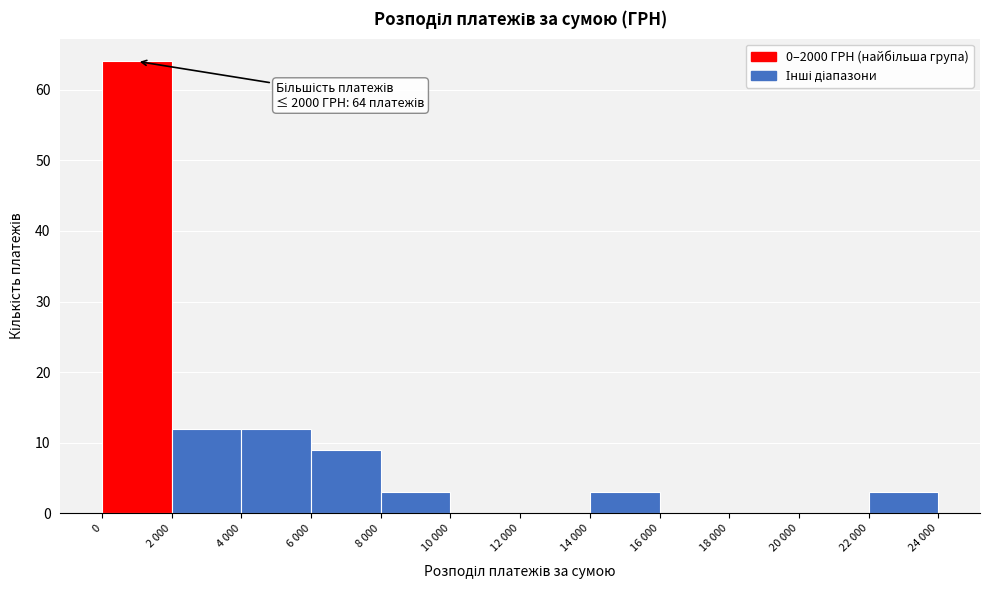

Reading left to right, extract all data points from this chart.

0=64	2 000=12	4 000=12	6 000=9	8 000=3	10 000=0	12 000=0	14 000=3	16 000=0	18 000=0	20 000=0	22 000=3